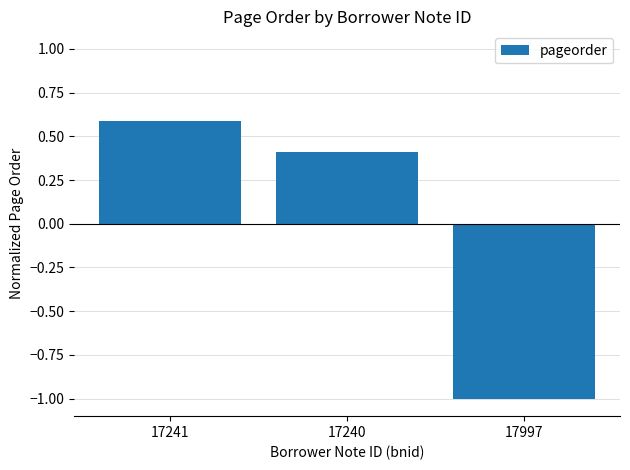

Rank the categories by value from highest to lowest.

17241, 17240, 17997